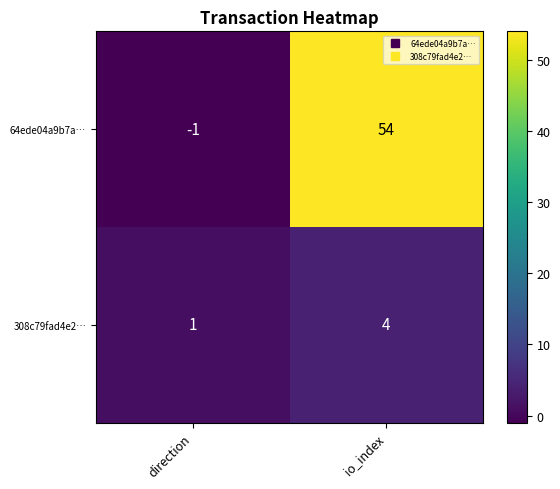

At io_index, list the series in order from largest to smallest.

64ede04a9b7a…, 308c79fad4e2…